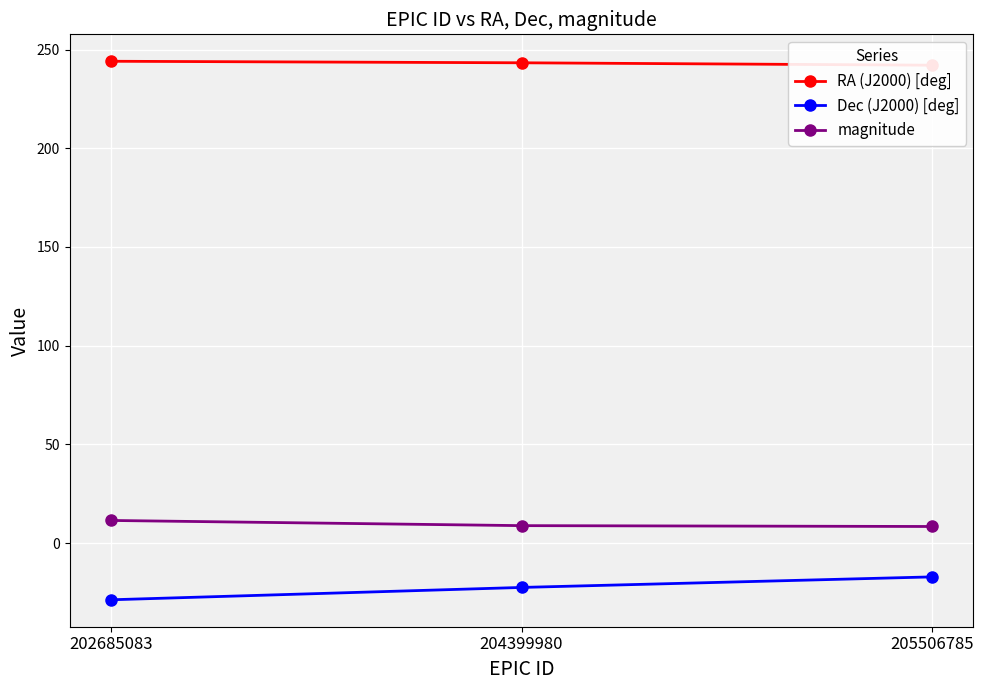

What is the average value of the Dec (J2000) [deg] series?

-22.8